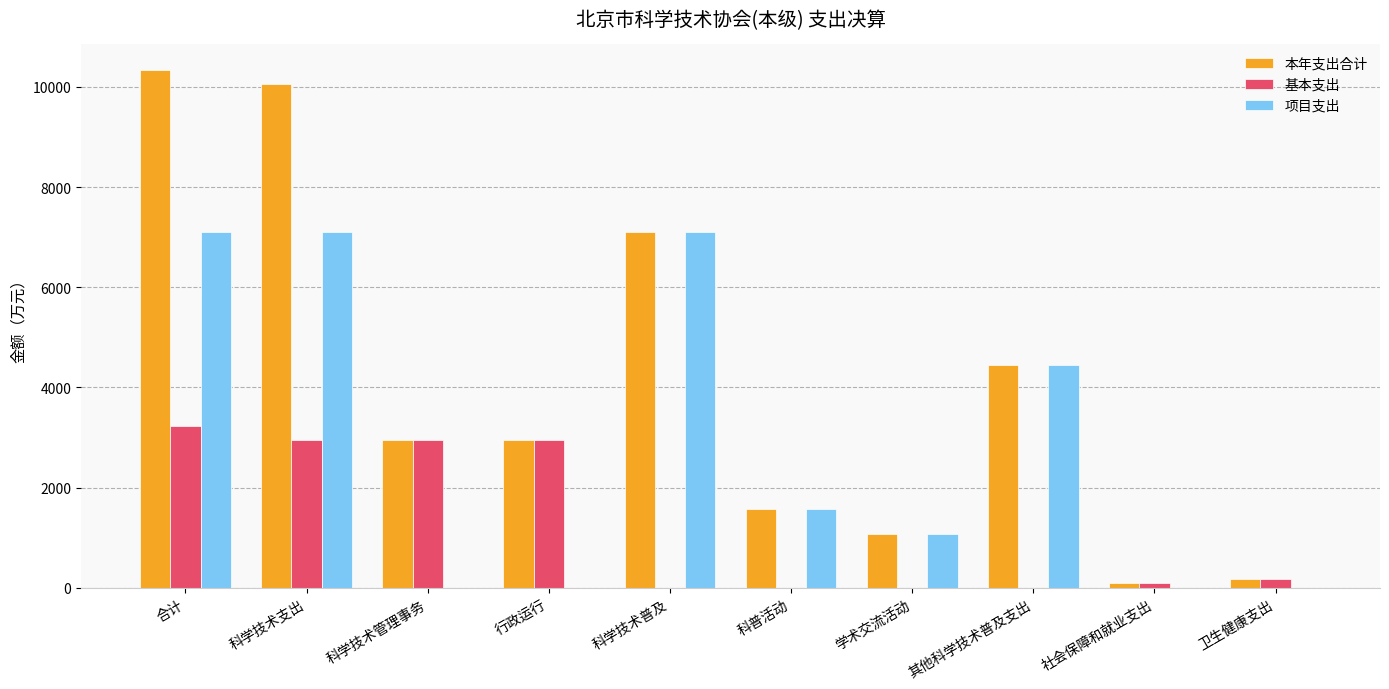

How many groups of bars are there?

10